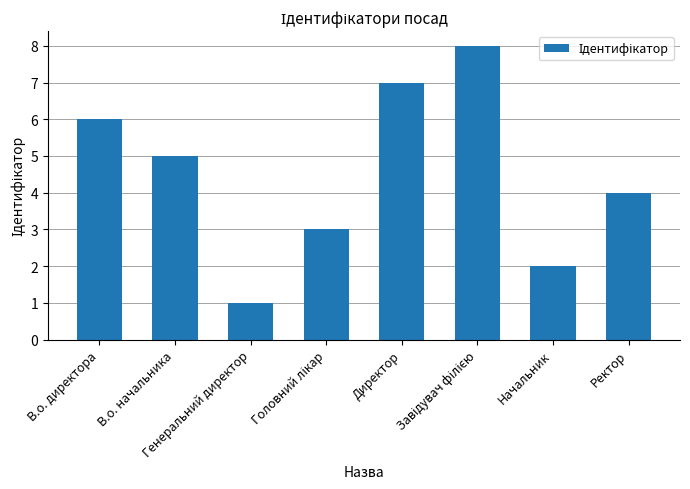

What is the maximum value shown in the chart?

8